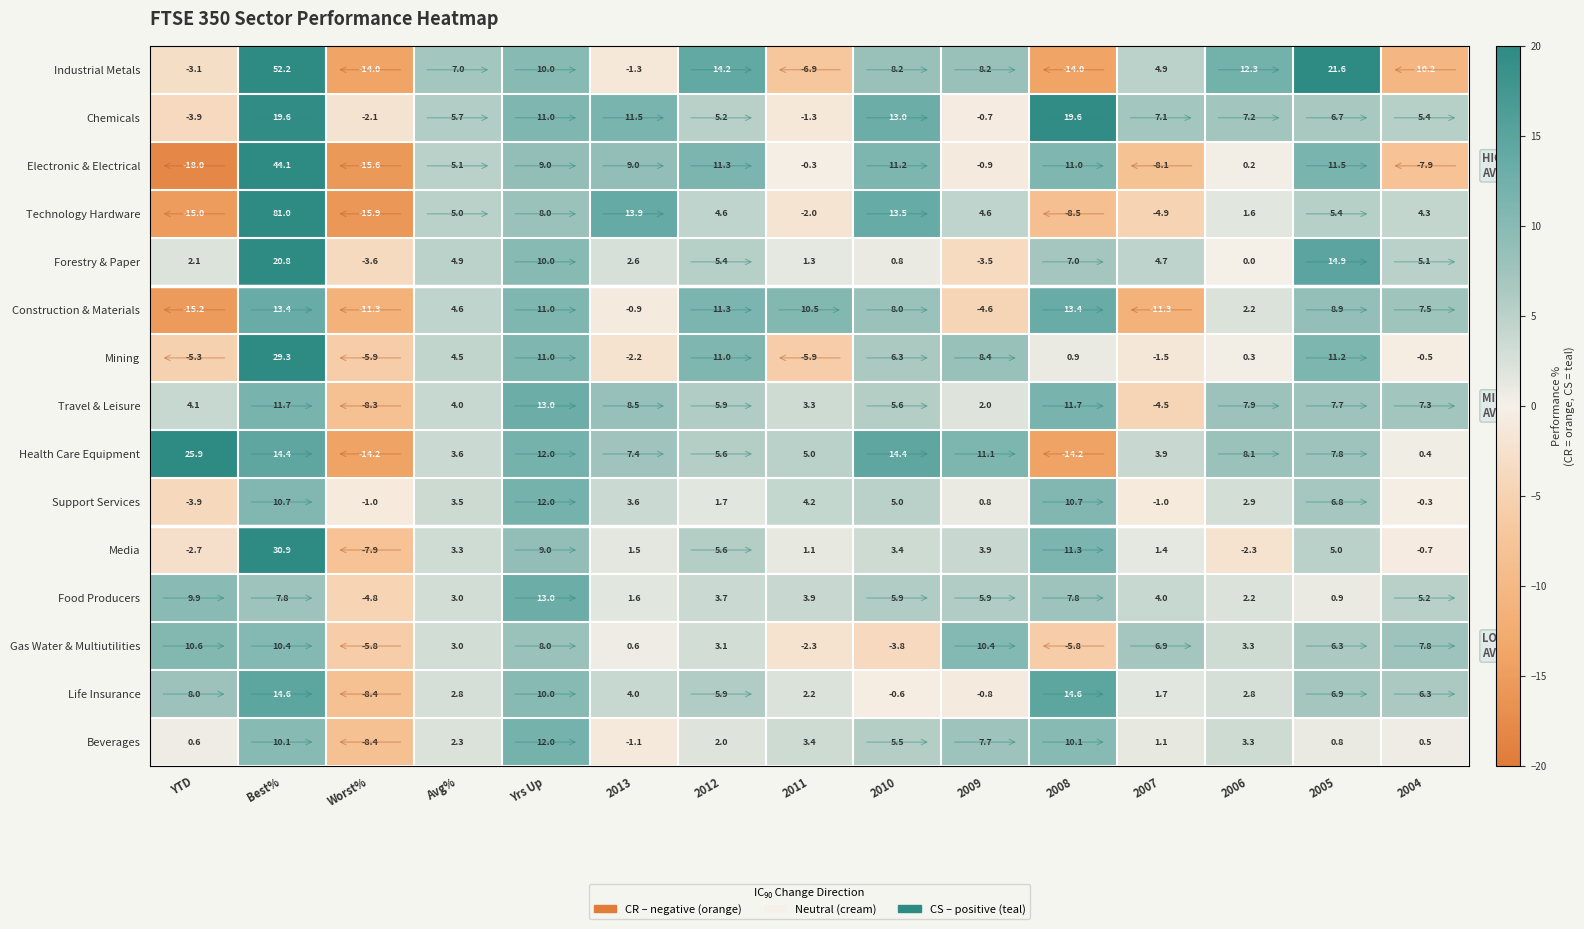

Is it true that Beverages equals -1.6 at 2013?

False